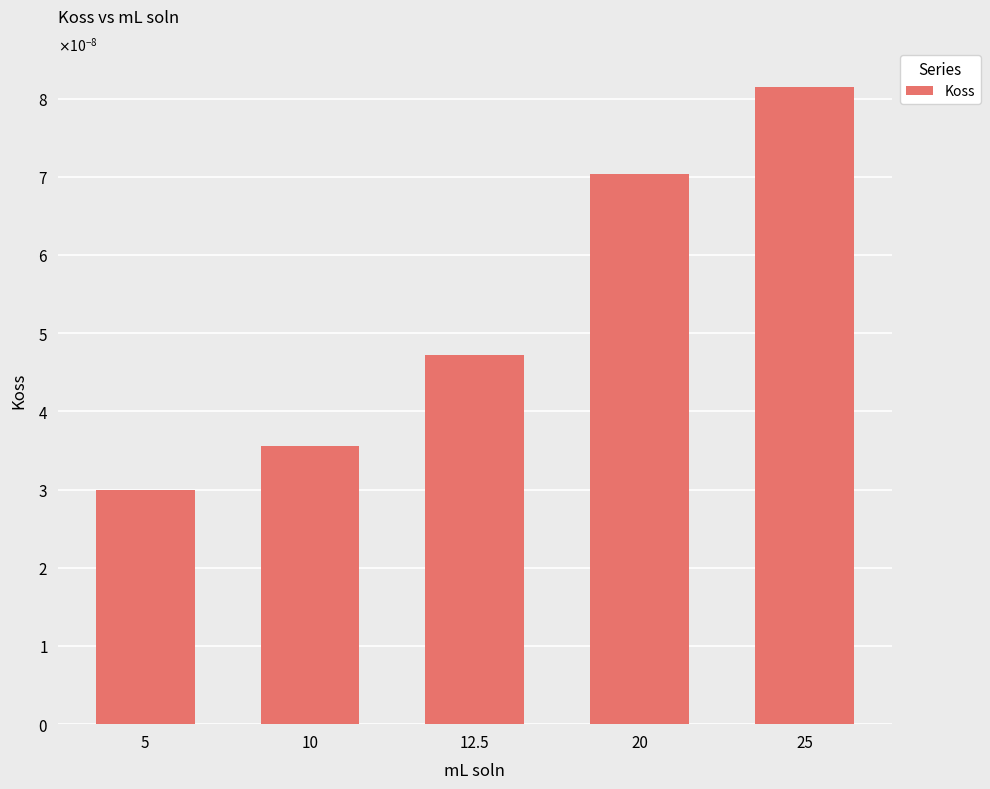

The value at 12.5 is 0.0. True or false?

False